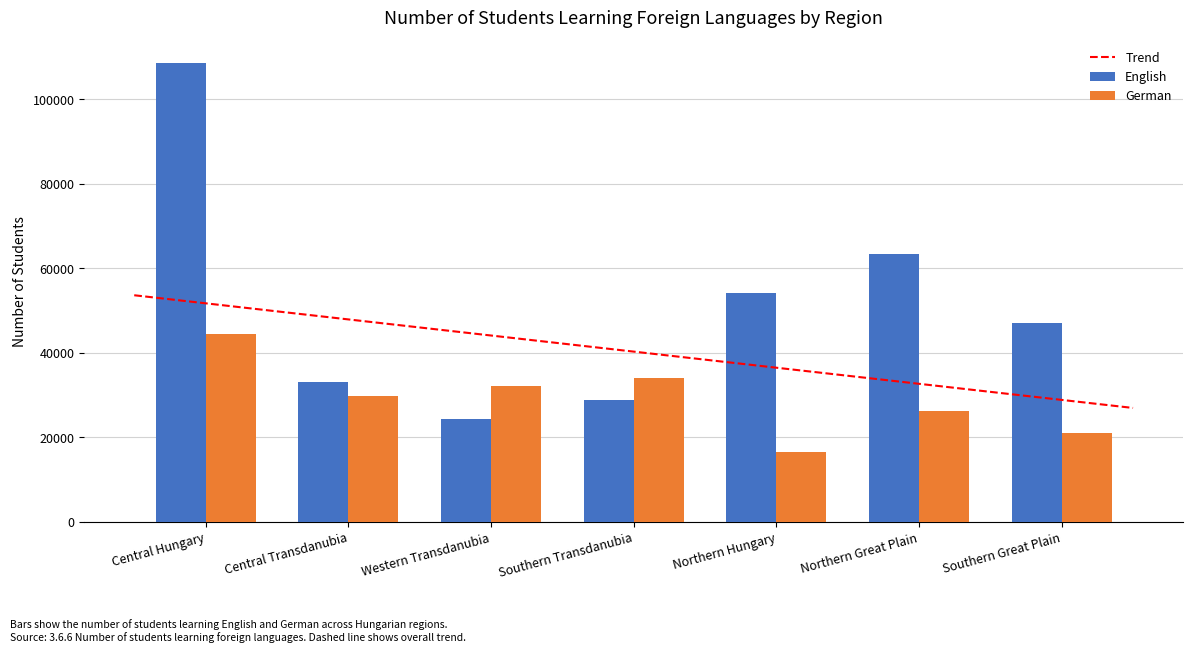

Where is English nearest to the value 66424?

Northern Great Plain